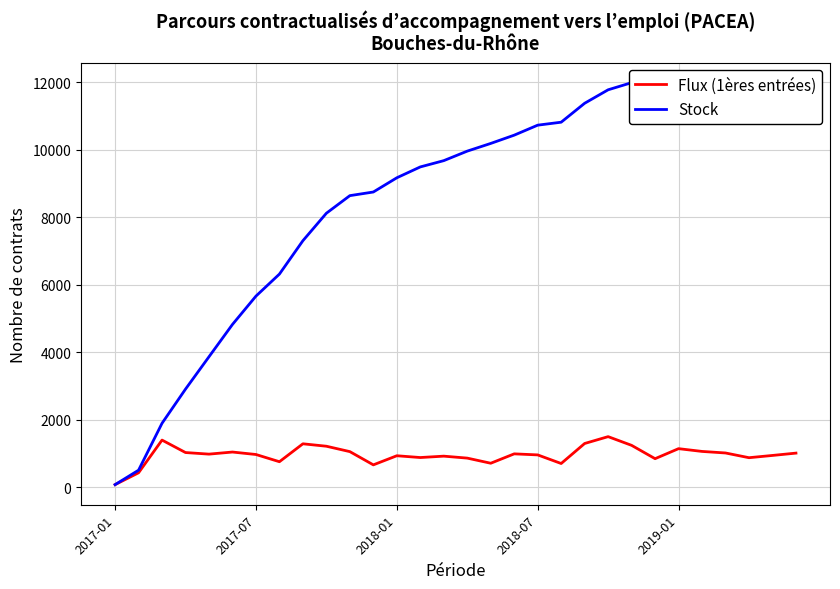

Which label corresponds to the smallest value in the chart?

2017-01